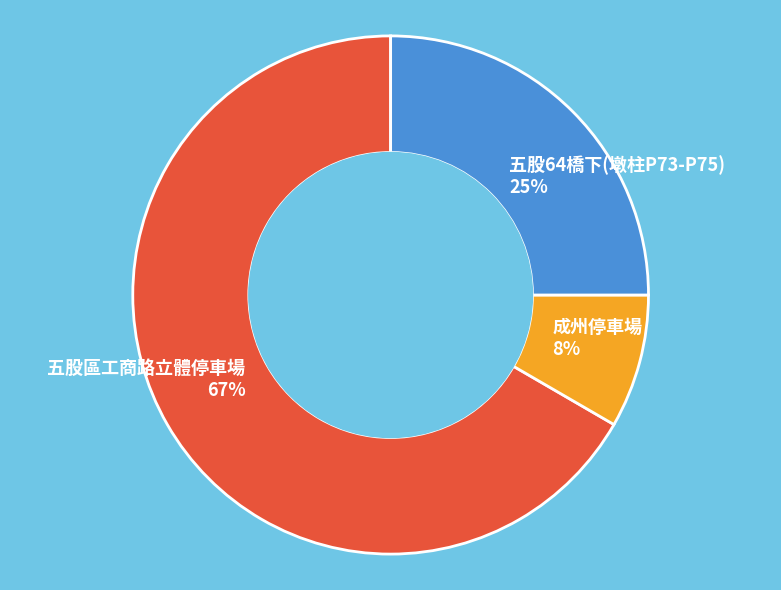

To the nearest percent, what percentage of the pie is 五股64橋下(墩柱P73-P75) 25%?

25%